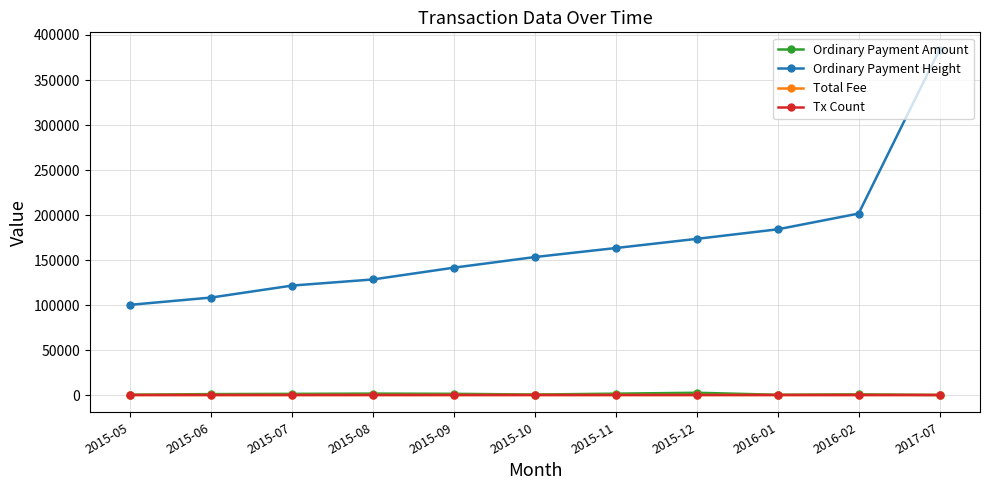

What is the maximum value shown in the chart?

383774.0